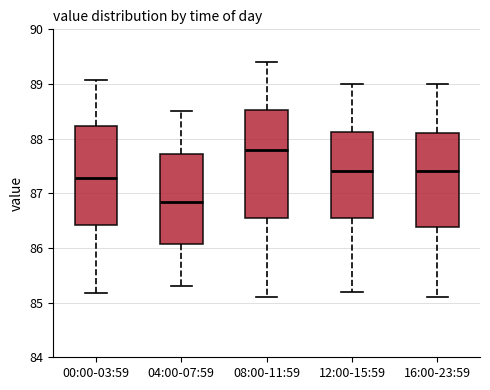

Where does the upper whisker of the box for 12:00-15:59 end on the y-axis? The values are not printed on the chart, so give them approximately, as read against the axis.

89.0